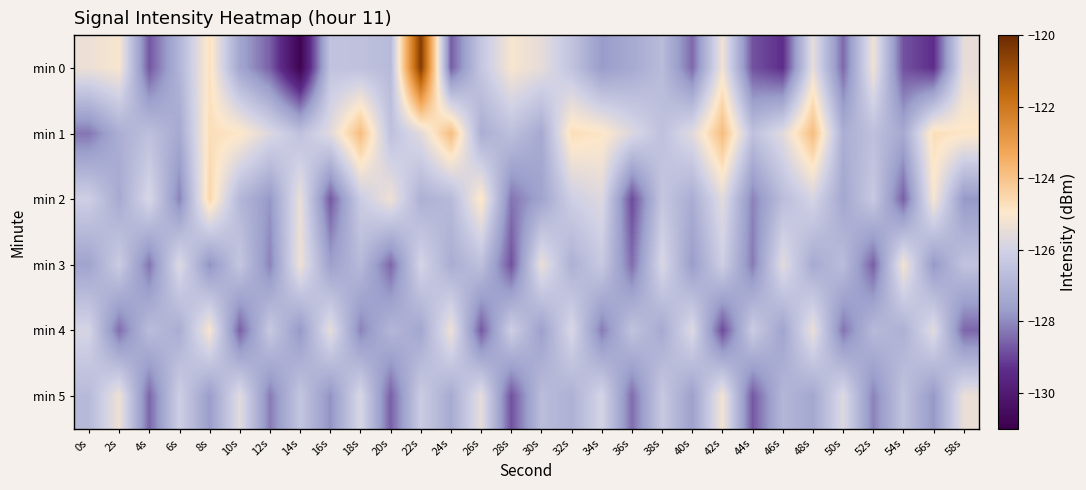

Which series changed the most between 14s and 36s?

min 0